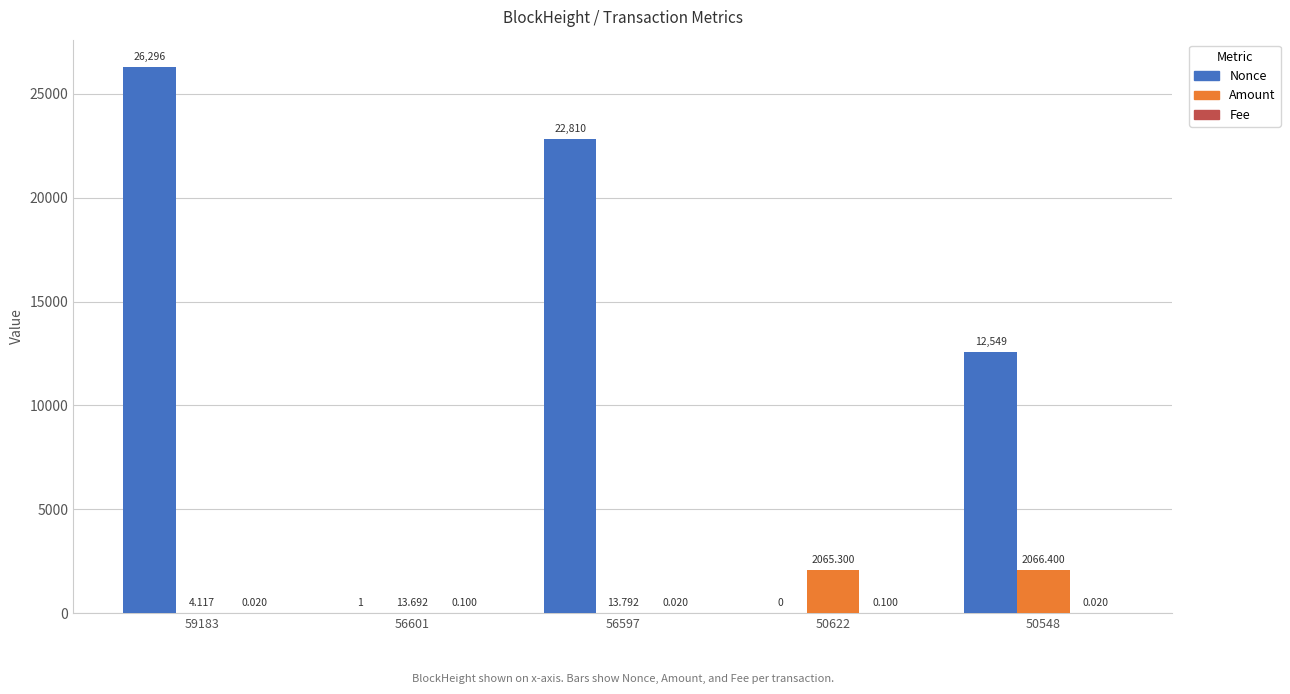

How many data points does each series have?

5